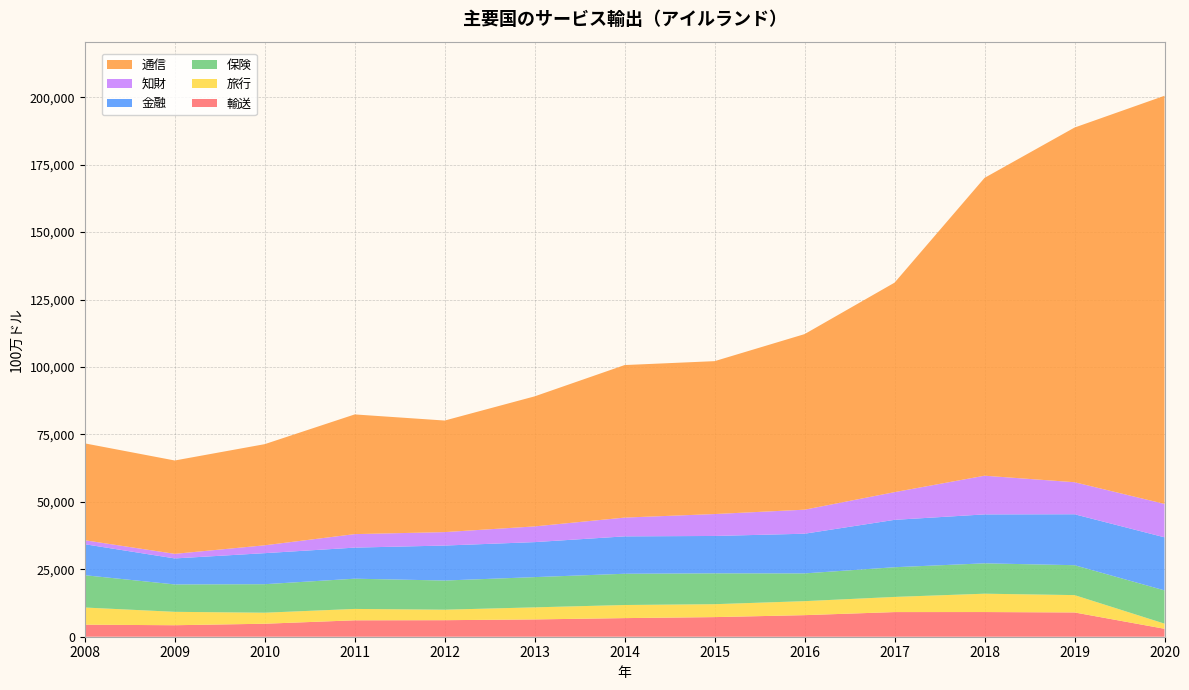

Reading left to right, list all the values displayed in this chart.

輸送: 2008=4465	2009=4262	2010=4814	2011=6085	2012=6131	2013=6412	2014=6899	2015=7271	2016=7998	2017=9137	2018=9148	2019=9001	2020=2947
旅行: 2008=6358	2009=4965	2010=4085	2011=4215	2012=3883	2013=4476	2014=4857	2015=4788	2016=5186	2017=5617	2018=6801	2019=6426	2020=1901
保険: 2008=11981	2009=10157	2010=10573	2011=11213	2012=10817	2013=11208	2014=11587	2015=11438	2016=10290	2017=11011	2018=11260	2019=11088	2020=12332
金融: 2008=11486	2009=9640	2010=11504	2011=11516	2012=12969	2013=12974	2014=13859	2015=13854	2016=14709	2017=17560	2018=18134	2019=18882	2020=19669
知財: 2008=1475	2009=1700	2010=2920	2011=5007	2012=4985	2013=5828	2014=6964	2015=8127	2016=8913	2017=10280	2018=14347	2019=11882	2020=12389
通信: 2008=35912	2009=34606	2010=37490	2011=44371	2012=41353	2013=48205	2014=56537	2015=56676	2016=65083	2017=77651	2018=110403	2019=131465	2020=151294